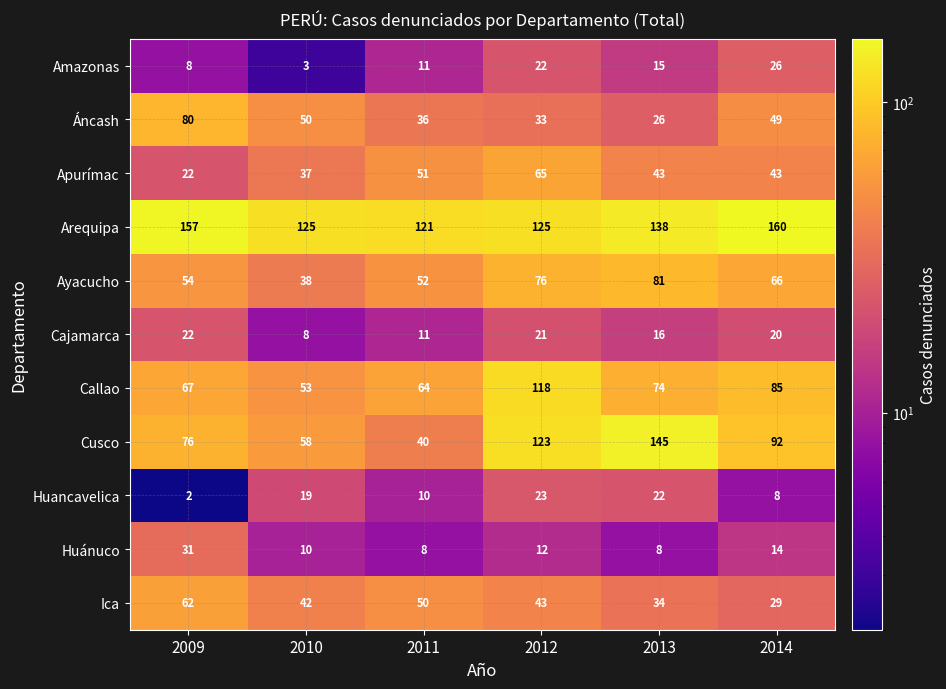

What is the total value across all series at 2013?

602